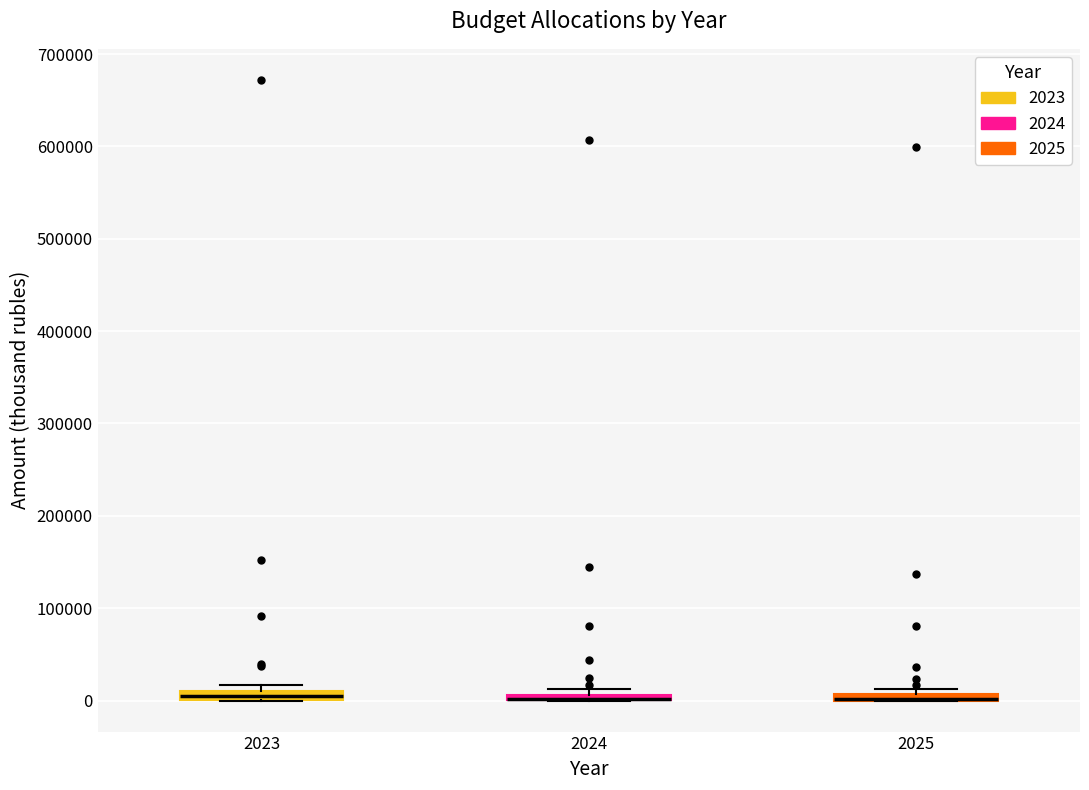

Where is the lower edge of the box at x = 2024 on the y-axis? The values are not printed on the chart, so give them approximately, as read against the axis.

0